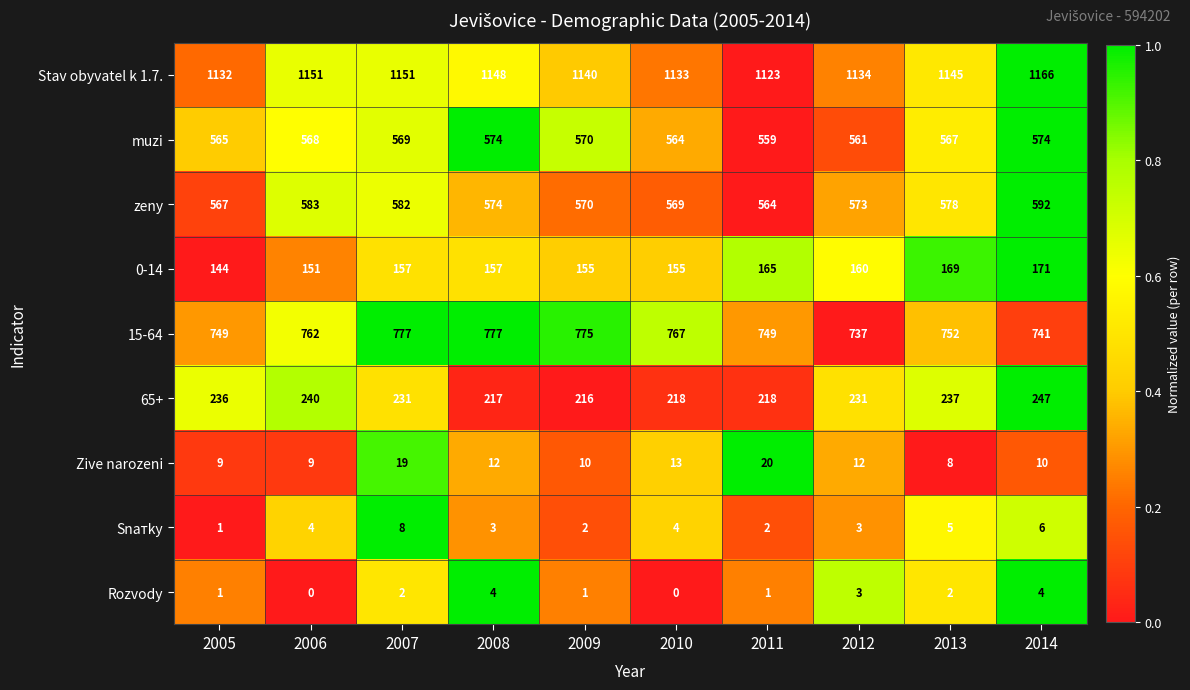

At how many categories does at least one series exceed 0?

10